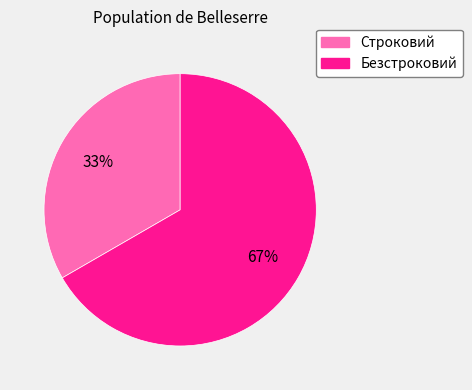

The Строковий slice represents 33% of the pie. True or false?

True